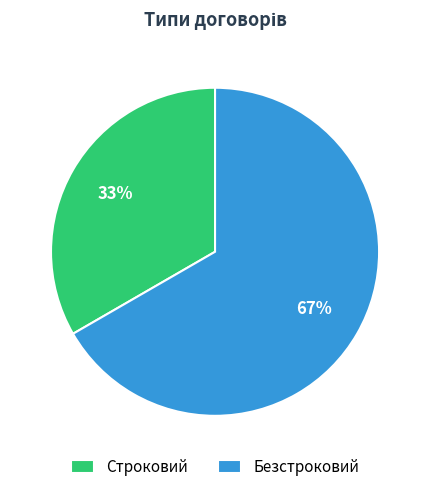

Is there any slice that represents more than half of the pie?

Yes